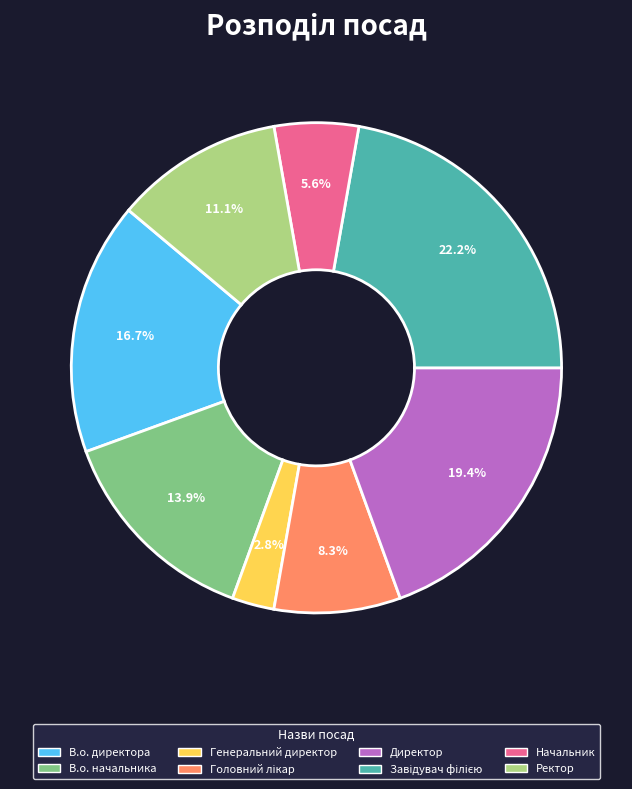

Is there a majority slice in this chart?

No